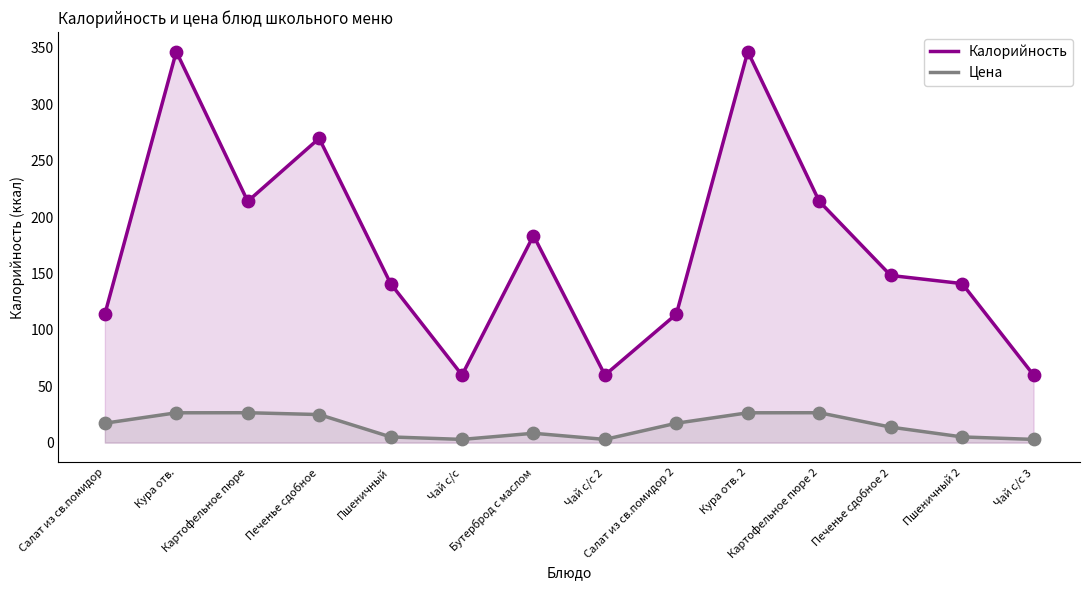

What are all the series names shown in the legend?

Калорийность, Цена